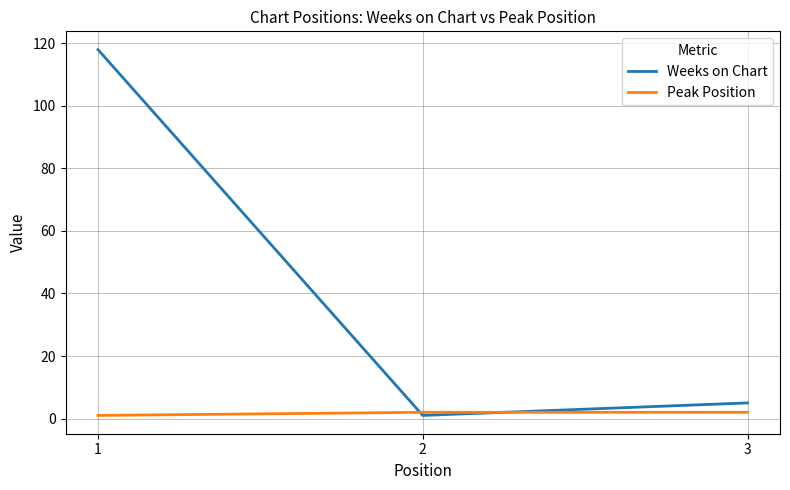

List the series in order of their overall mean, highest first.

Weeks on Chart, Peak Position